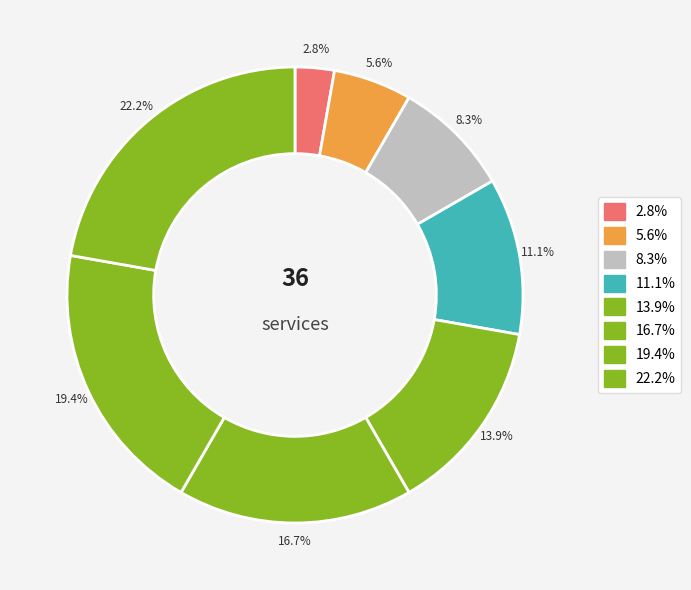

Approximately how many times larger is the value at 19.4% compared to 13.9%?

1.4